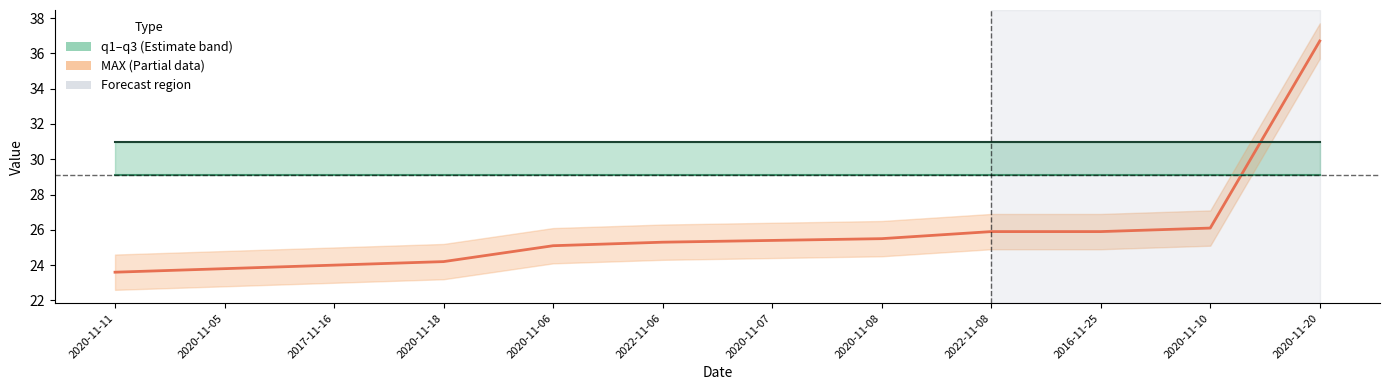

What is the difference between the highest and lowest values at 2017-11-16?

6.9